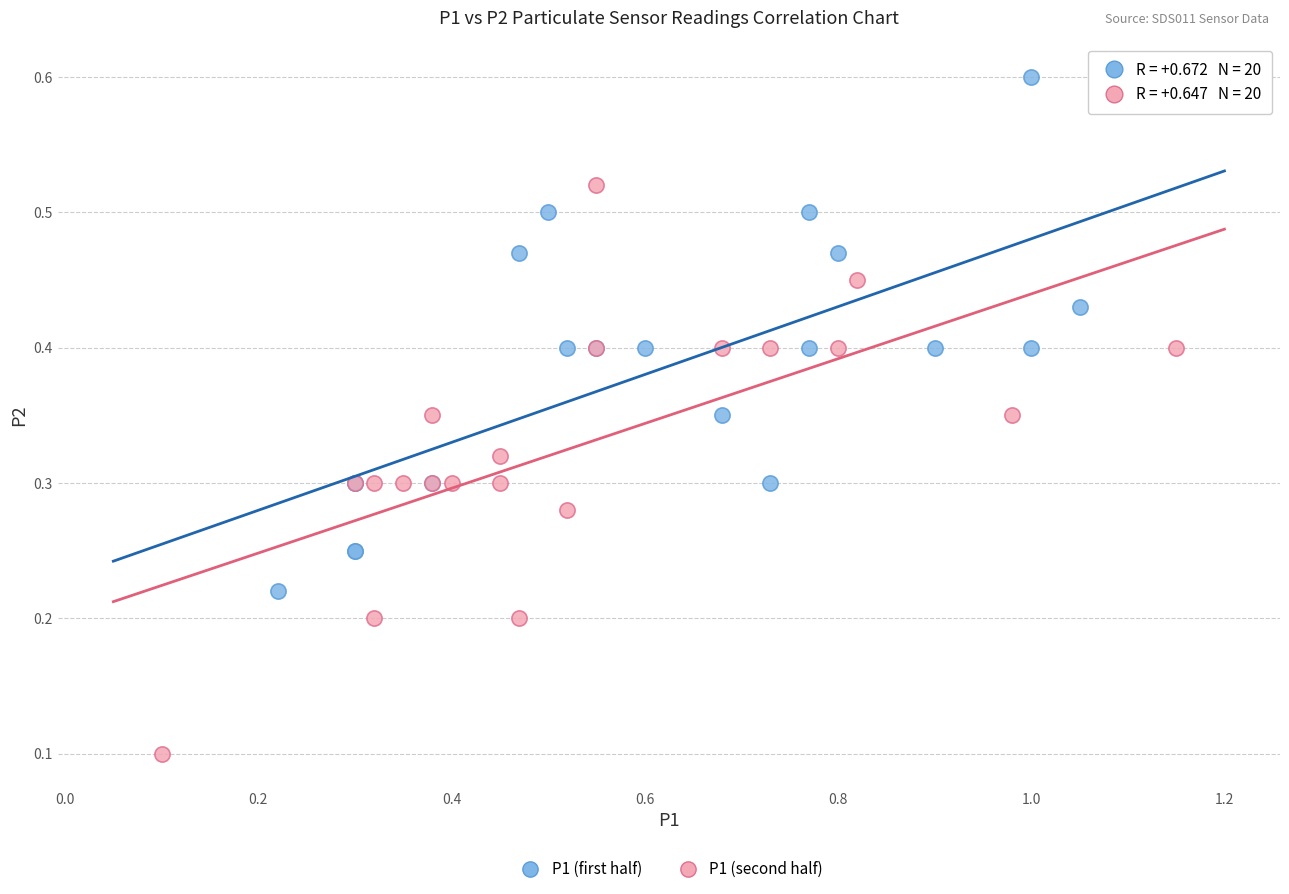

Which series has the widest spread of Y values?

P1 (second half)